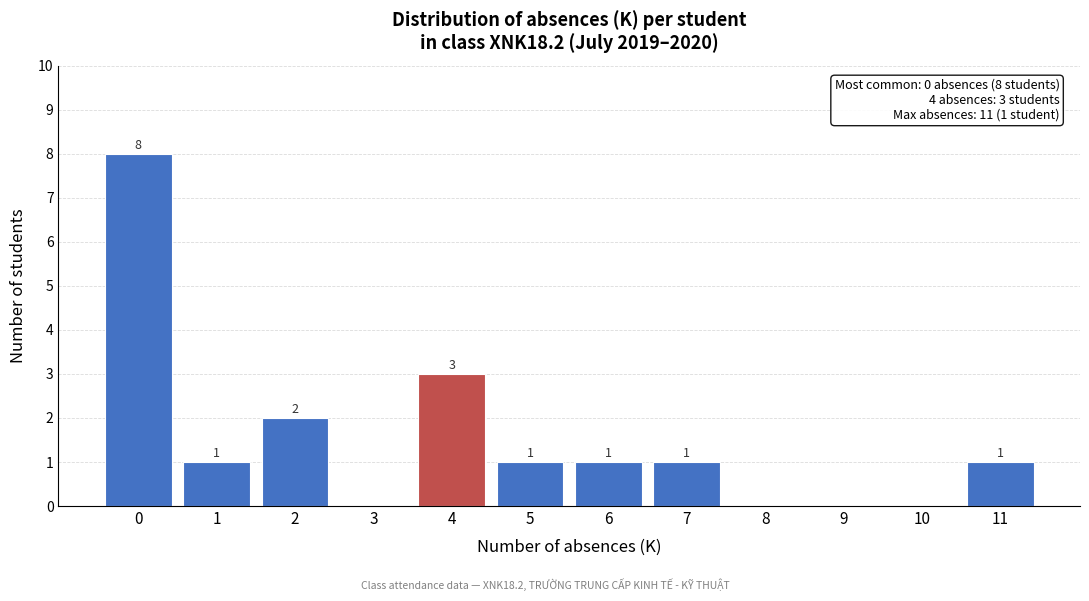

Reading right to left, what are all the values shown in this chart?

11=1	10=0	9=0	8=0	7=1	6=1	5=1	4=3	3=0	2=2	1=1	0=8